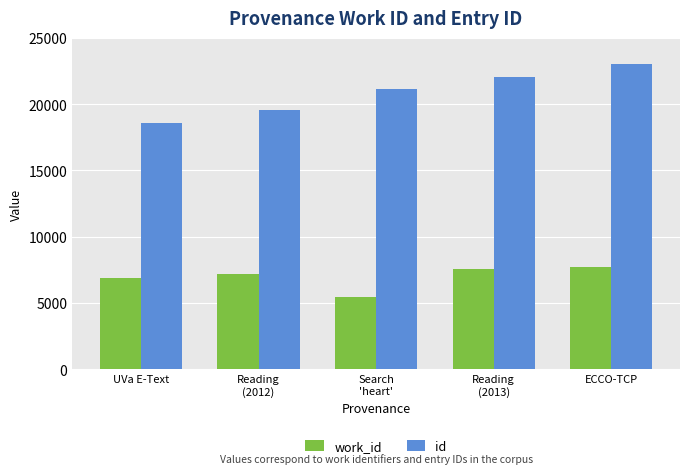

How many id values are between 19596 and 22072?

3